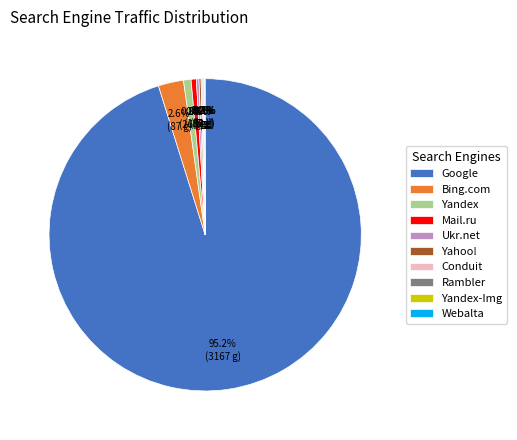

What percentage is NOT represented by Yandex?

99.2%